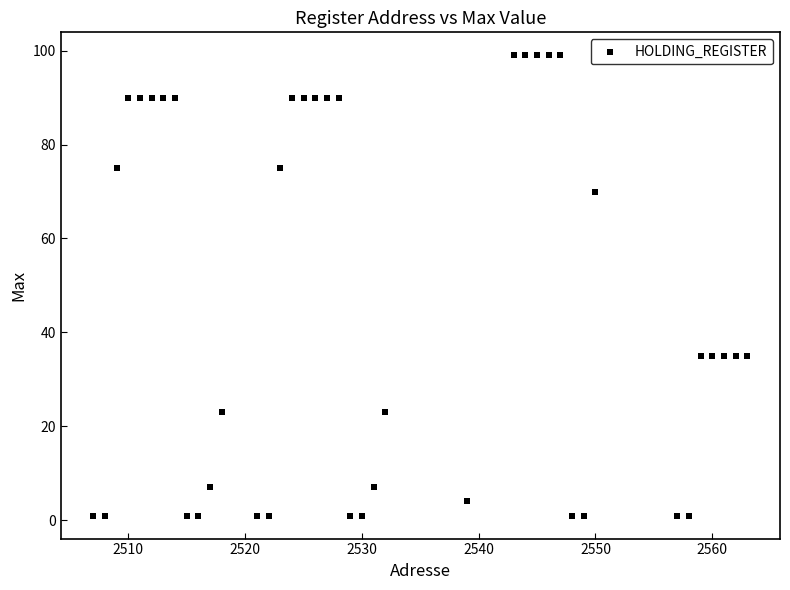

What is the range of Y values (max minus min)?

98